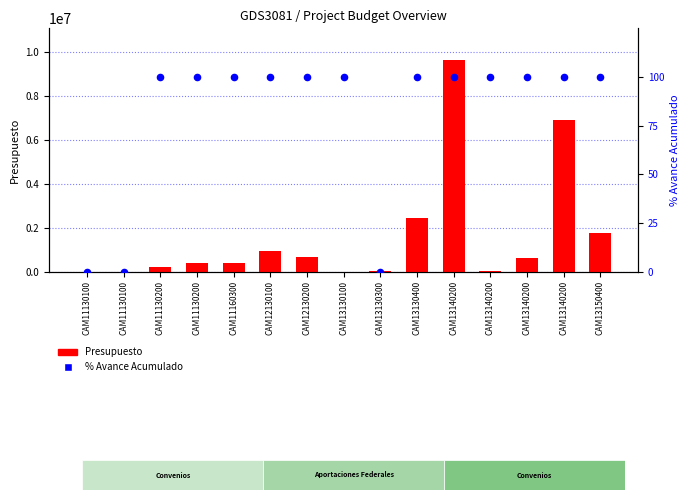

Which series reaches the maximum Y coordinate?

Presupuesto